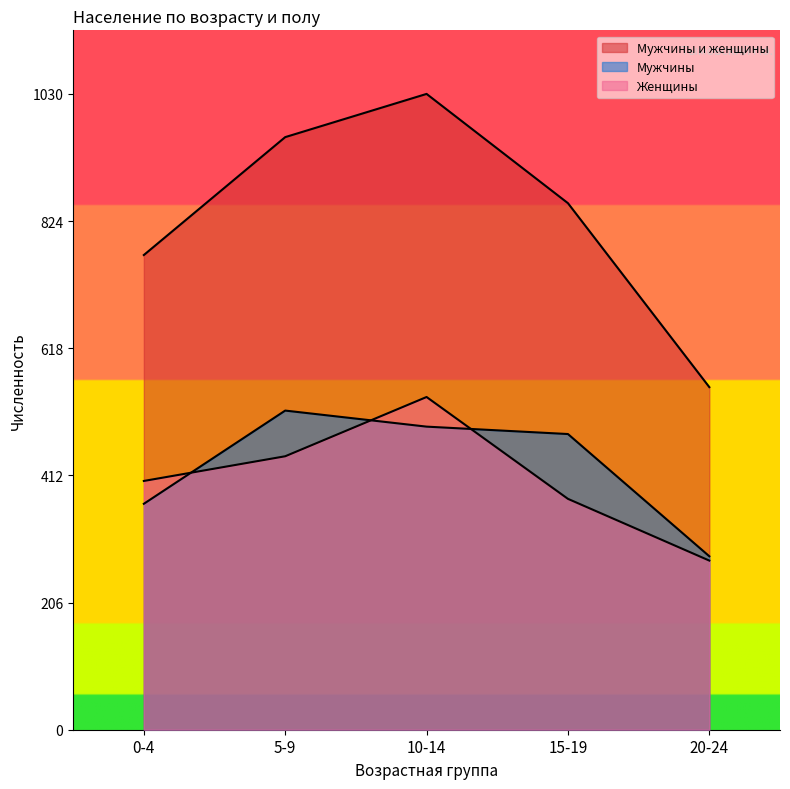

What is the sum of all Мужчины values?

2134